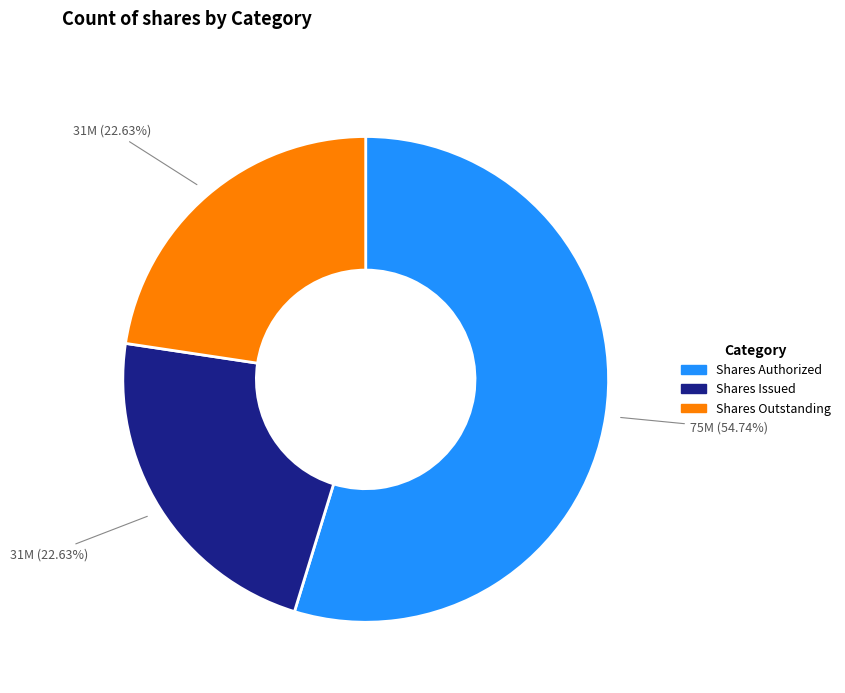

How many segments does this pie chart have?

3